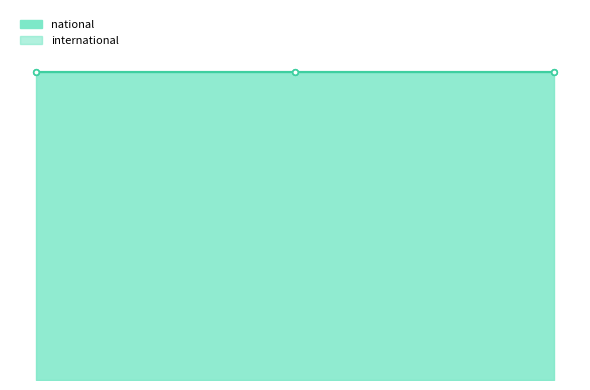

Rank the series by their maximum value, from highest to lowest.

national, international